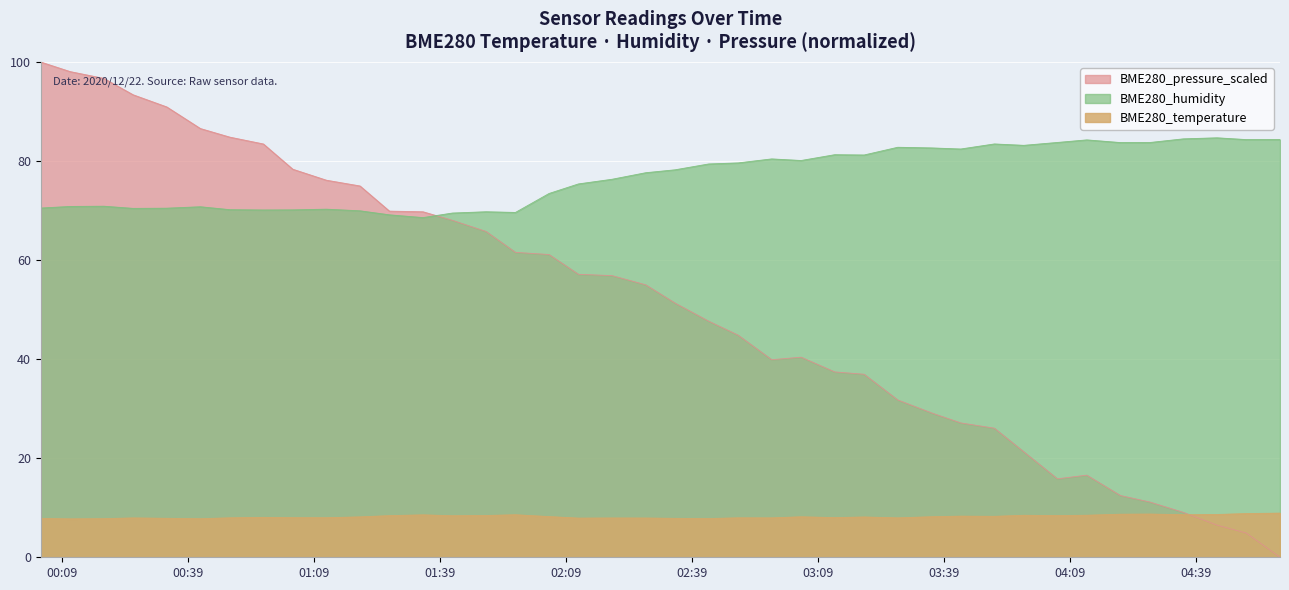

Does the chart display data point markers on the line(s)?

No